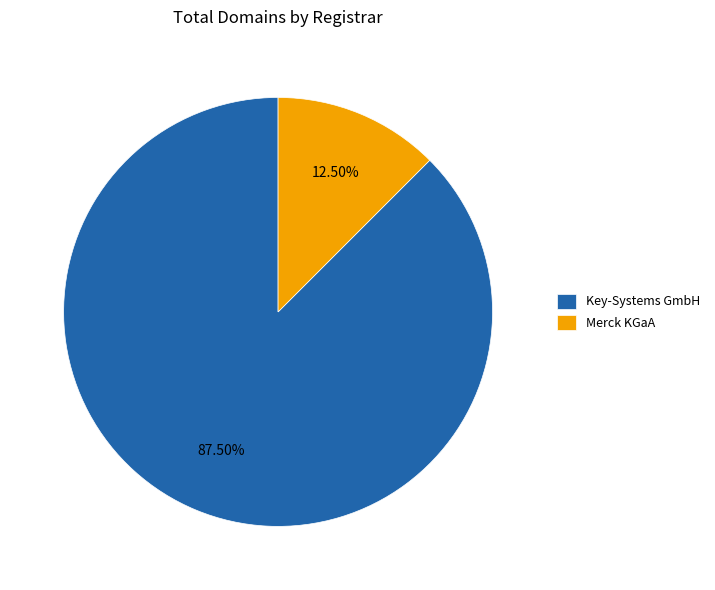

Count the number of slices in the pie.

2